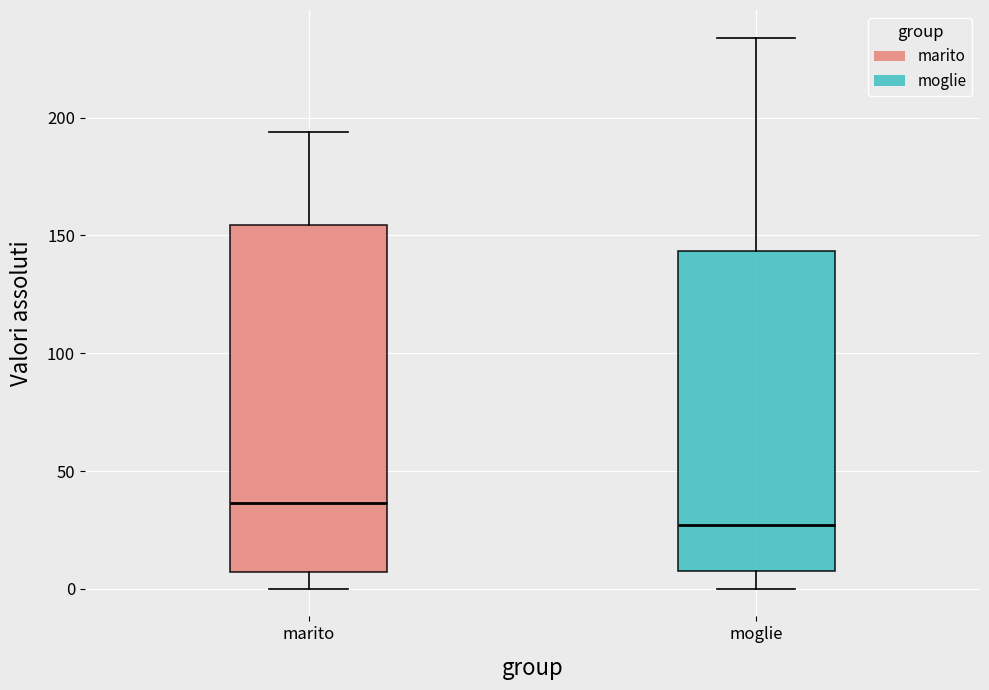

Reading left to right, transcribe this box plot: for each box, give where its median line is, the range the box spans, and where its two whiskers end, as read against the y-axis. The values are not printed on the chart, so give them approximately, as read against the axis.

marito: median 35, box 5 to 155, whiskers 0 to 195
moglie: median 25, box 10 to 145, whiskers 0 to 235